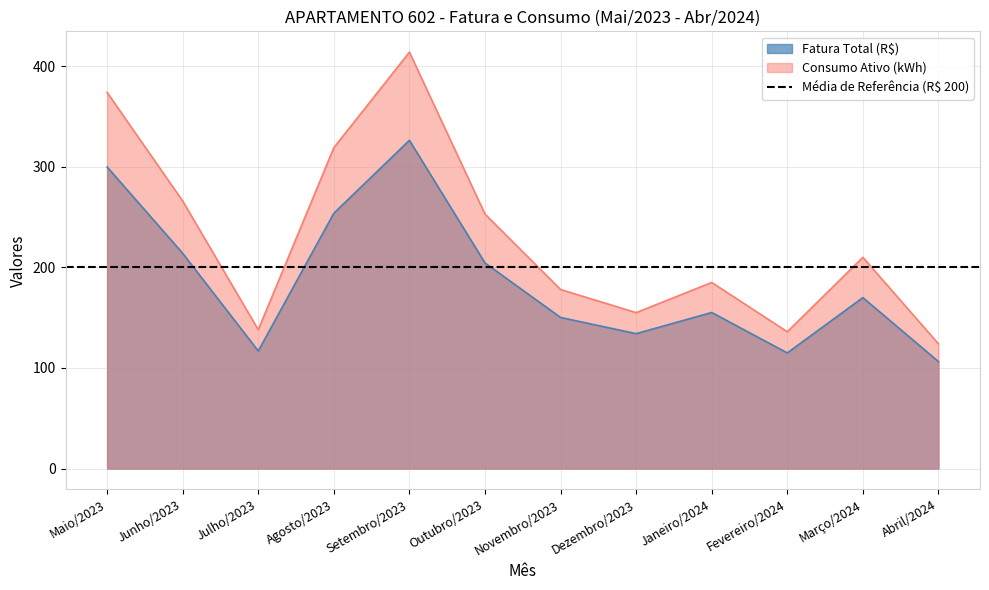

What is the label of the 11th point from the left?

Março/2024